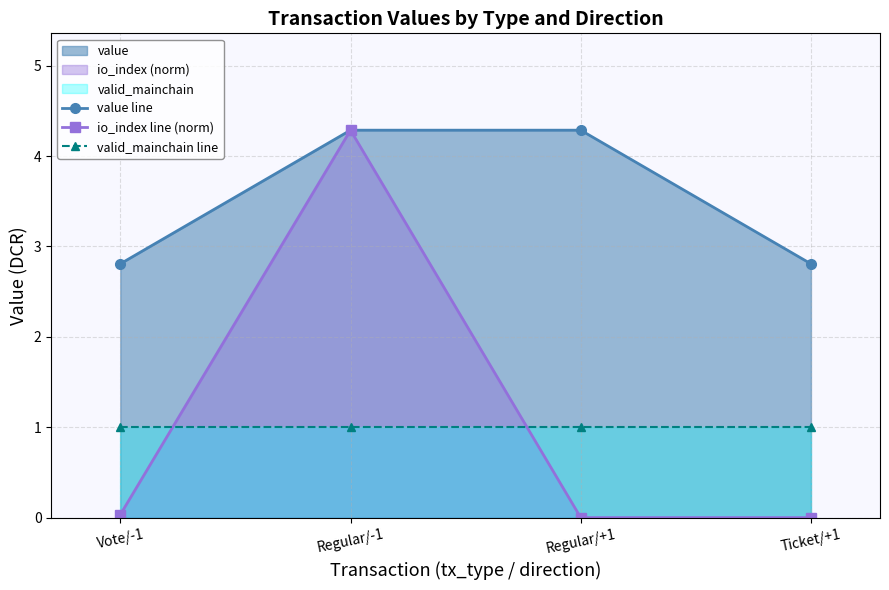

At which label does io_index line (norm) reach its peak?

Regular/-1